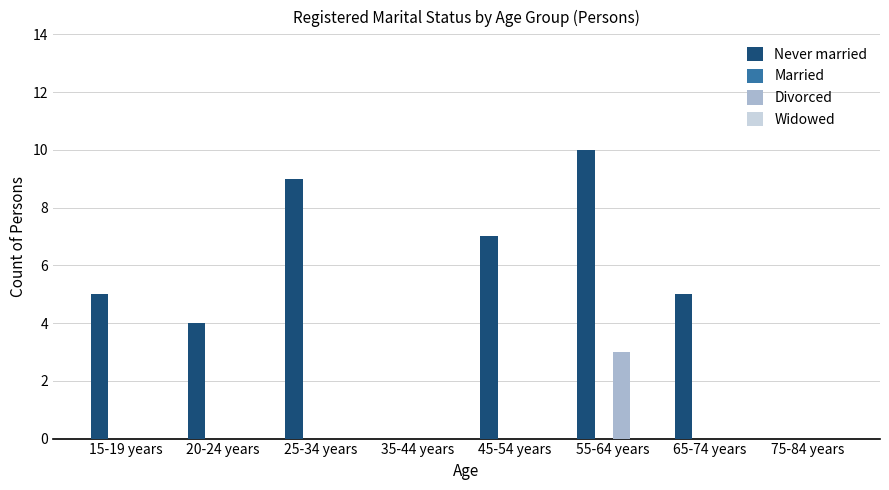

Reading left to right, extract all data points from this chart.

Never married: 15-19 years=5	20-24 years=4	25-34 years=9	35-44 years=0	45-54 years=7	55-64 years=10	65-74 years=5	75-84 years=0
Divorced: 15-19 years=0	20-24 years=0	25-34 years=0	35-44 years=0	45-54 years=0	55-64 years=3	65-74 years=0	75-84 years=0